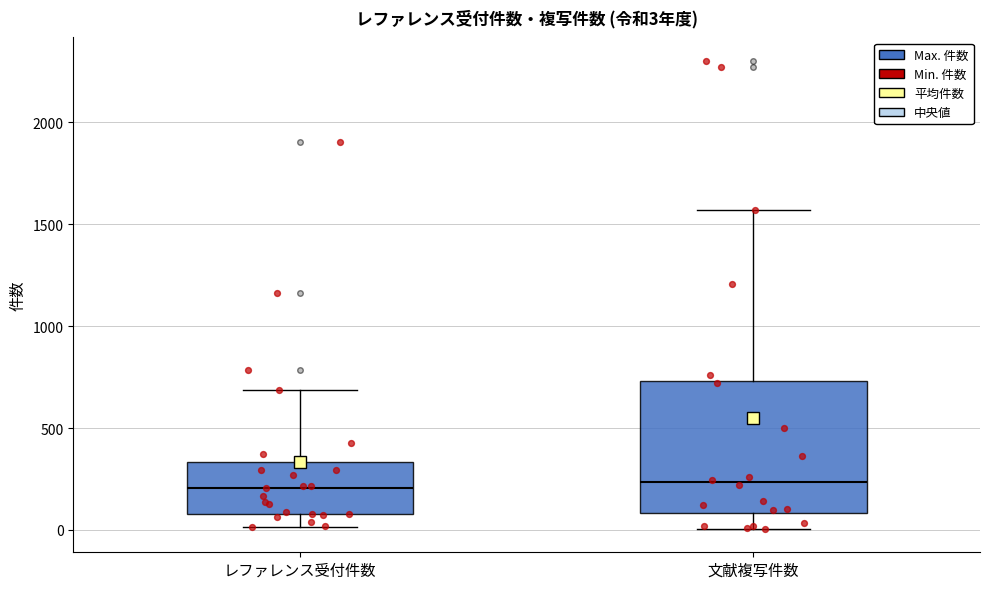

Comparing the boxes themselves (not the whiskers), which one is the tallest?

文献複写件数